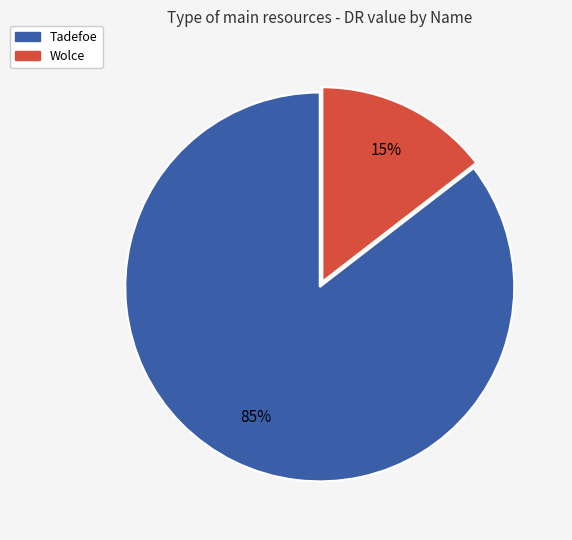

Is the sum of Tadefoe and Wolce greater than half?

Yes